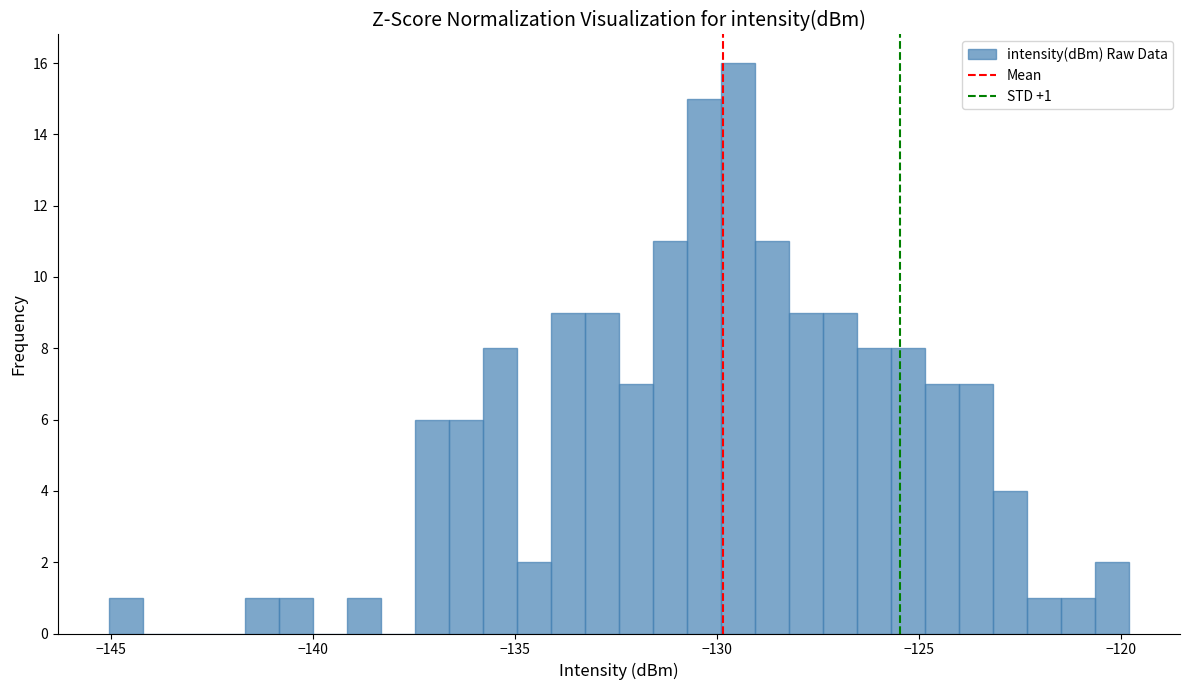

Read against the x-axis, roughly where is the centre of the tallest bar?

-129.5